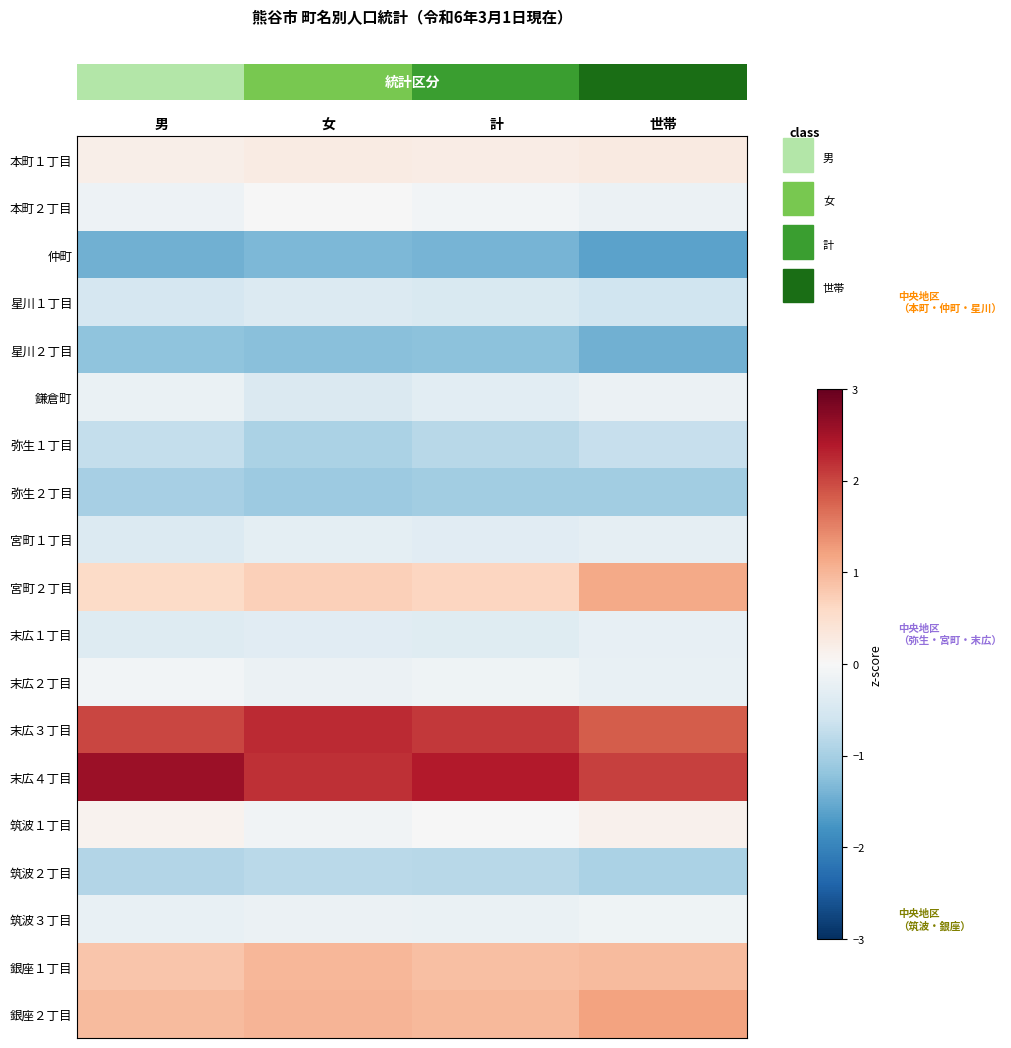

What is the spread (max minus min) of values at 男?

4.0